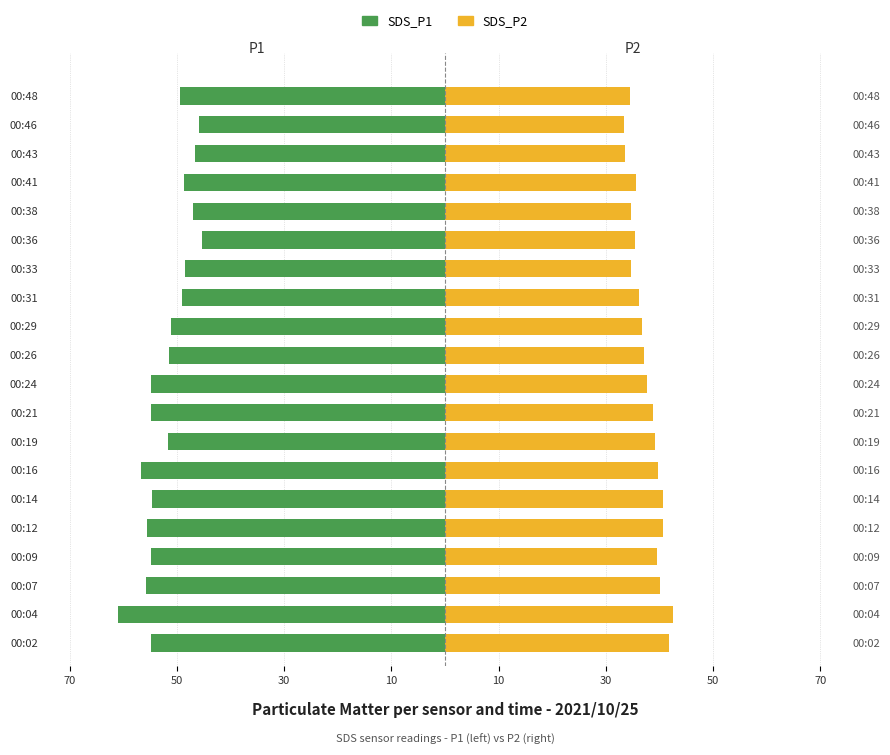

Reading left to right, transcribe all the data shown in this chart.

SDS_P1: -54.8	-60.9	-55.8	-54.8	-55.5	-54.7	-56.7	-51.6	-54.8	-54.8	-51.5	-51.1	-49.1	-48.5	-45.2	-47.0	-48.6	-46.6	-45.9	-49.5
SDS_P2: 41.8	42.5	40.1	39.5	40.7	40.6	39.8	39.1	38.8	37.7	37.1	36.7	36.1	34.7	35.5	34.7	35.7	33.5	33.4	34.5